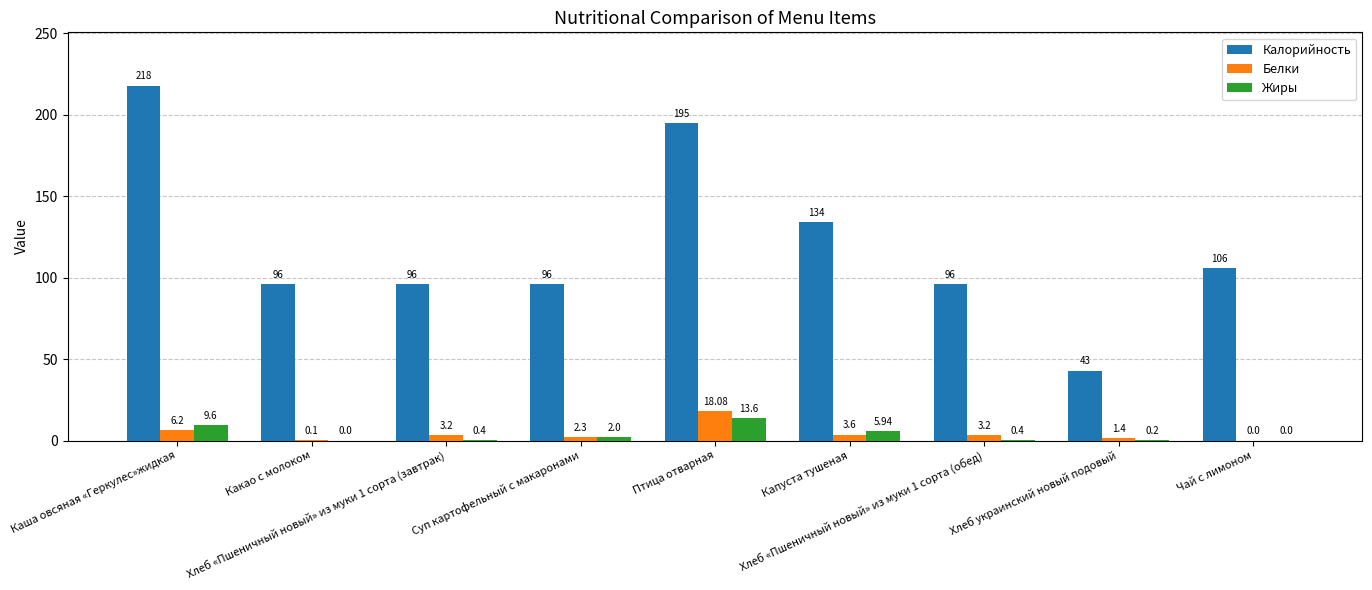

Is it true that Калорийность equals 78.9 at Капуста тушеная?

False